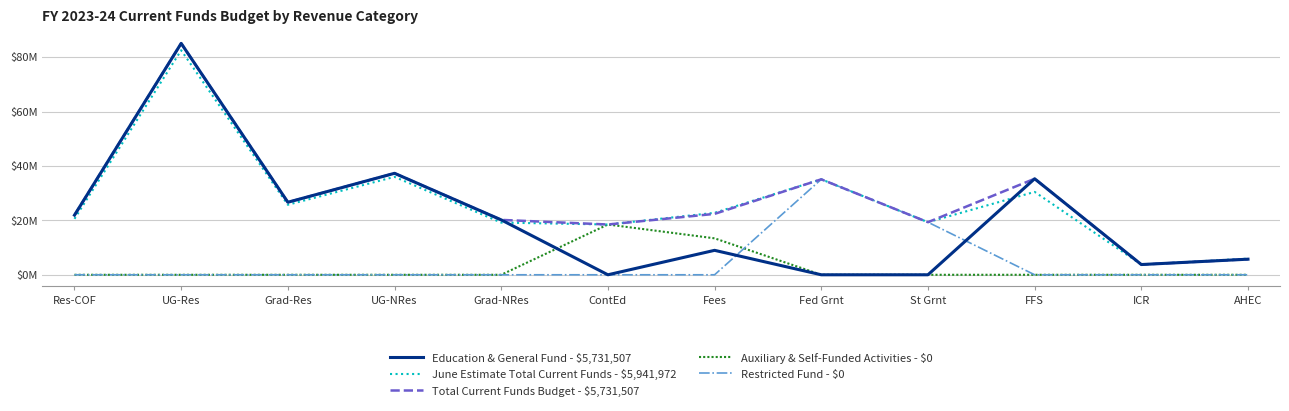

How many data points in Total Current Funds Budget - $5,731,507 are above 22386551?

5